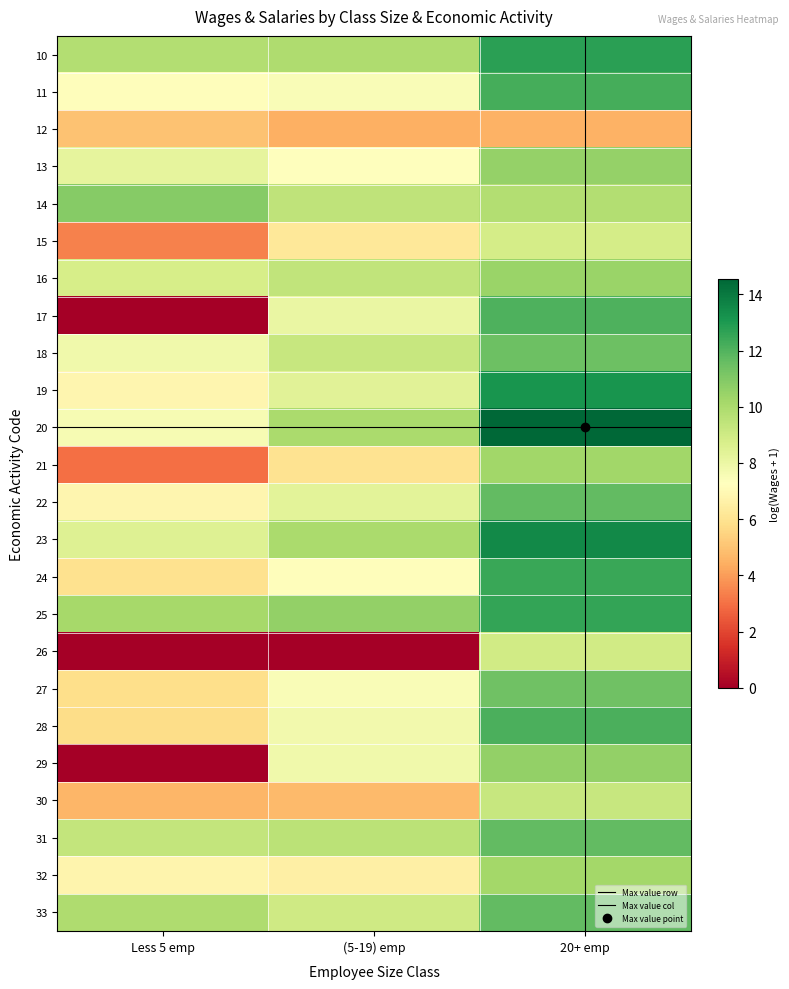

At how many categories does at least one series exceed 1?

3